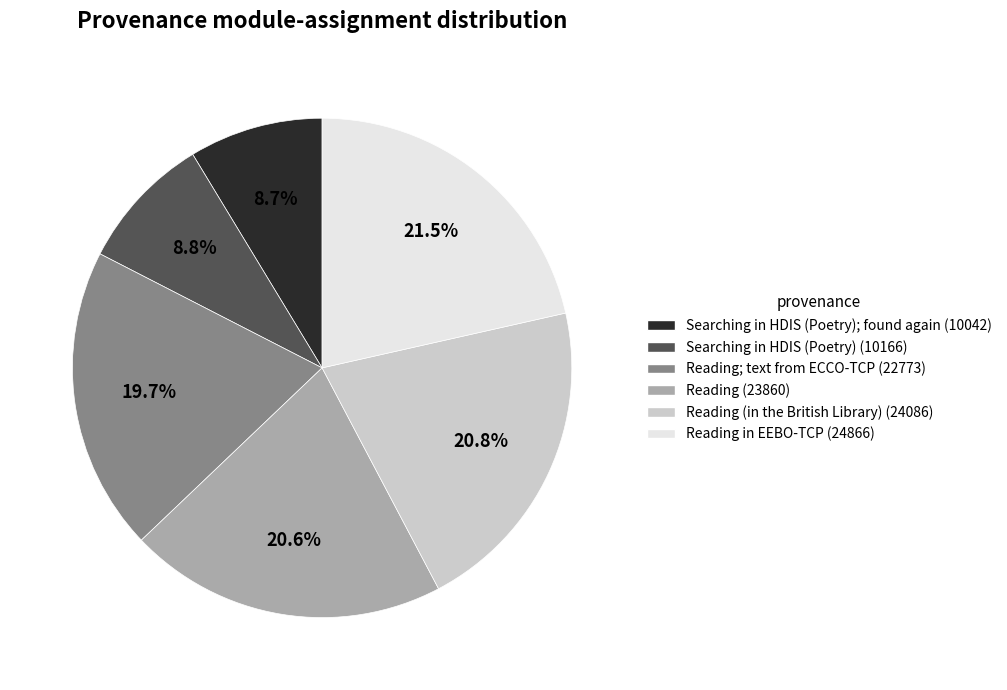

Is there a majority slice in this chart?

No